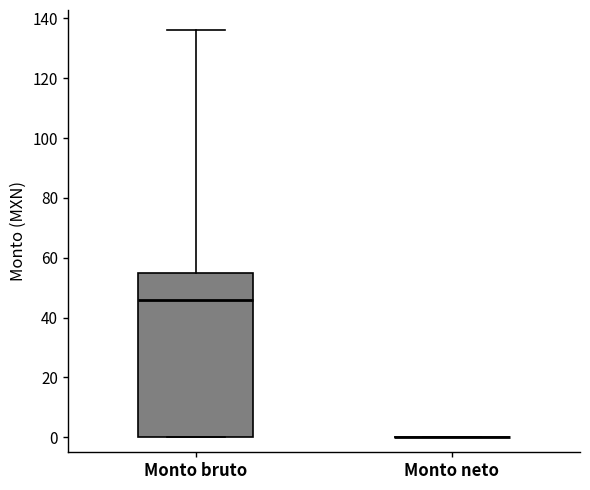

Reading left to right, read every box against the y-axis: the position of its median line, the range the box covers, and the ends of its whiskers. The values are not printed on the chart, so give them approximately, as read against the axis.

Monto bruto: median 46, box 0 to 56, whiskers 0 to 136
Monto neto: box collapsed to a line at 0, whiskers 0 to 0